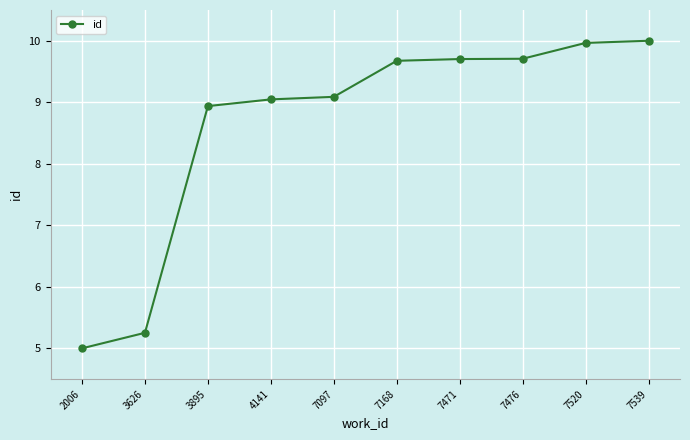

Reading right to left, list all the values displayed in this chart.

7539=10.0	7520=10.0	7476=9.7	7471=9.7	7168=9.7	7097=9.1	4141=9.0	3895=8.9	3626=5.3	2006=5.0